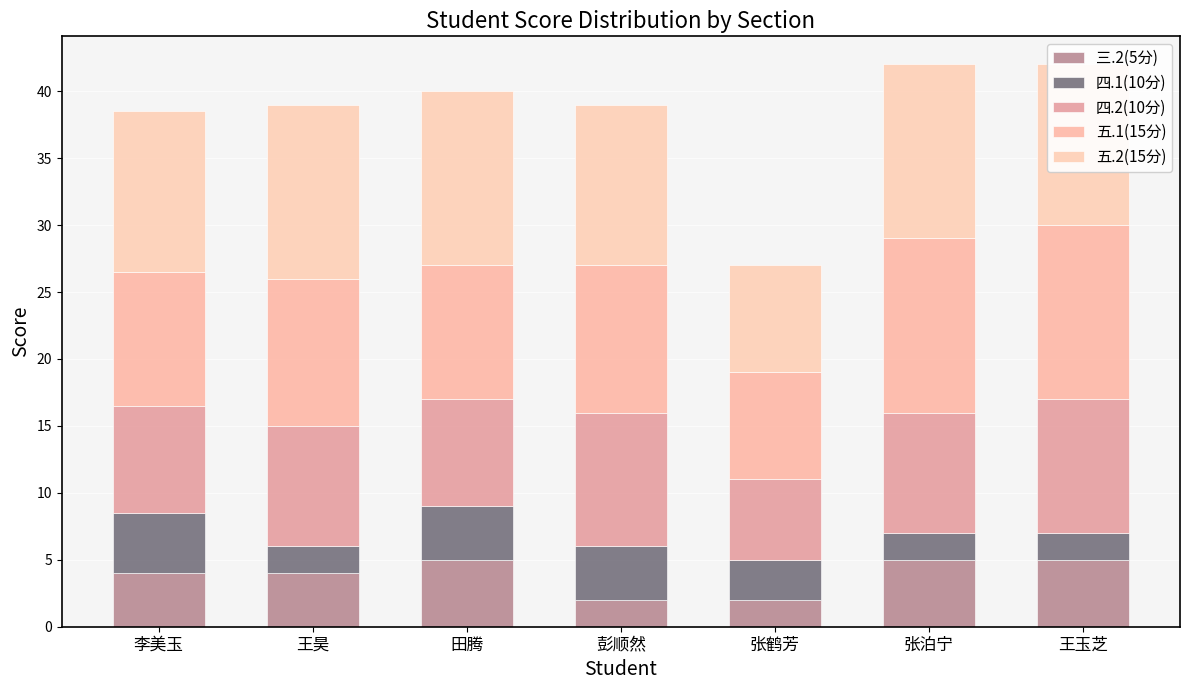

Read the 四.1(10分) value at 田腾.

4.0